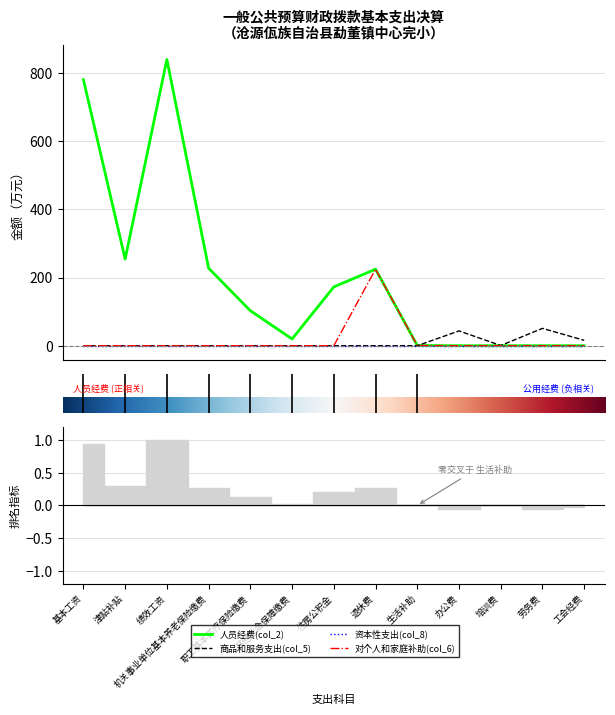

The value of 人员经费(col_2) at 机关事业单位基本养老保险缴费 is 95.0. True or false?

False